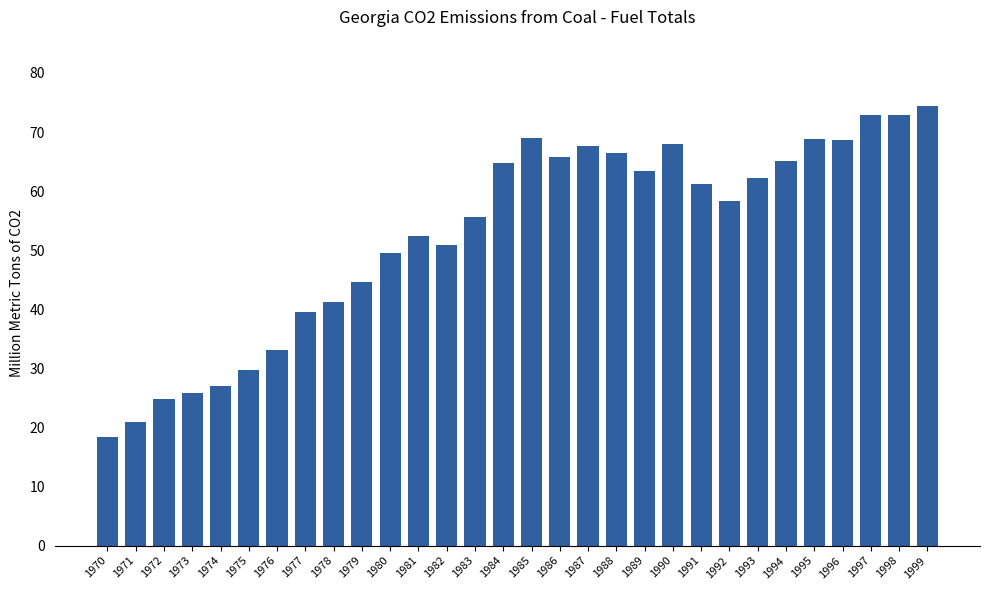

At which label is the value closest to 46?

1979